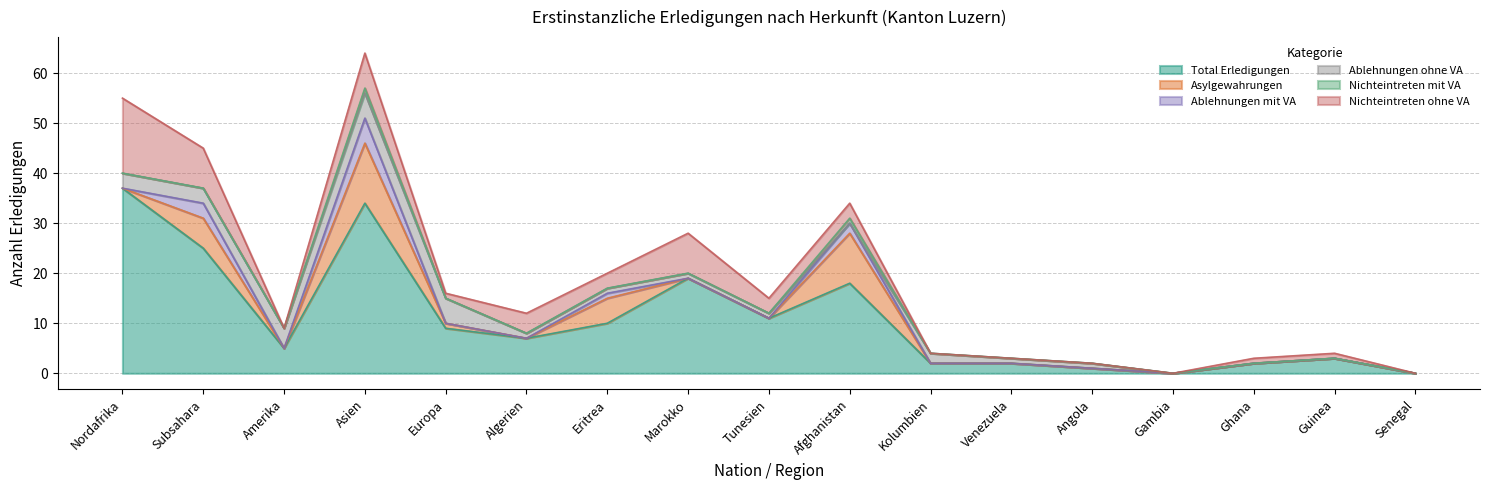

What is the difference between the highest and lowest values at Venezuela?

2